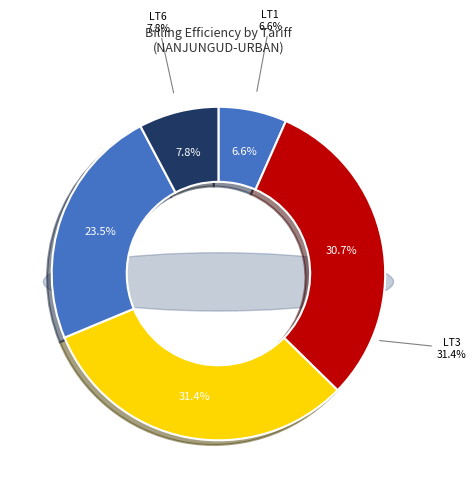

Which slice is the largest?

LT3